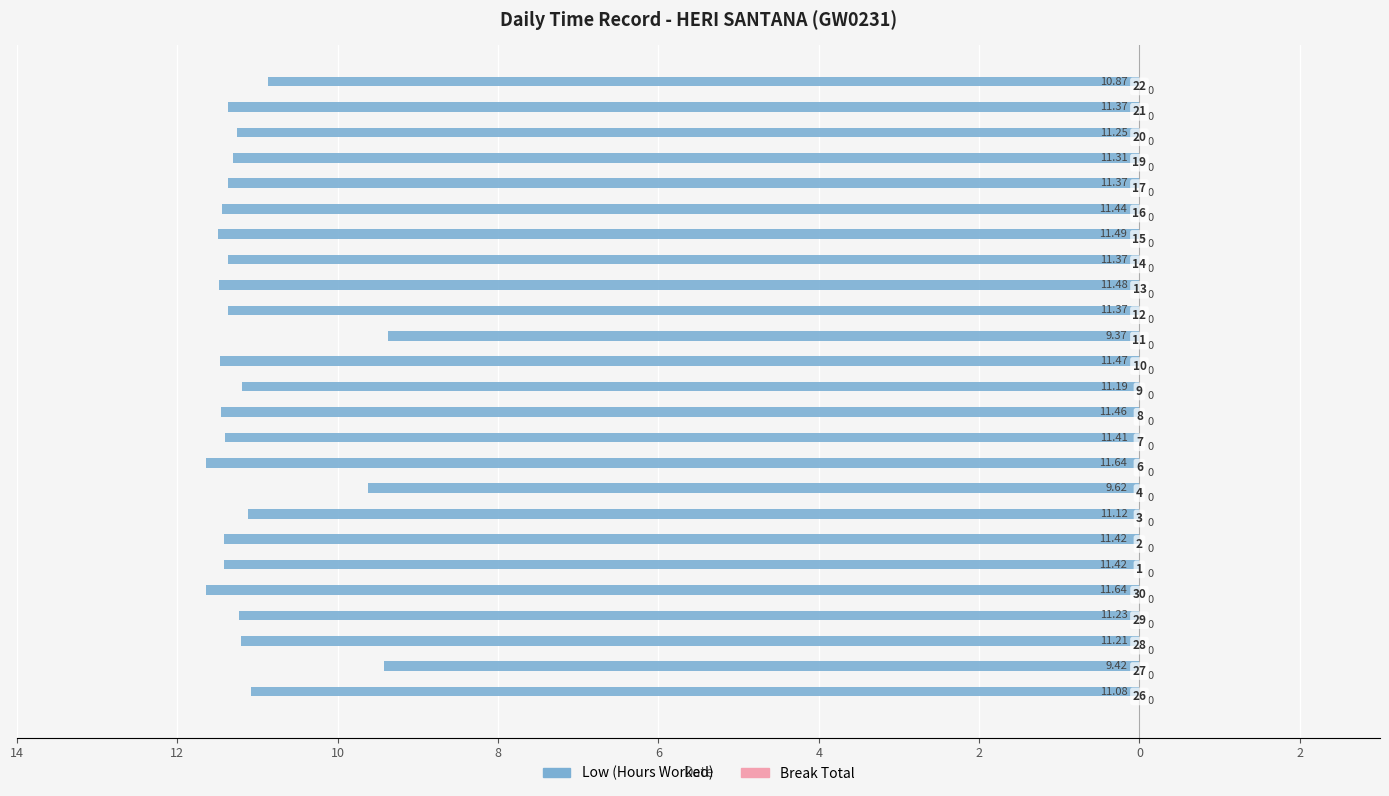

Does the chart contain any negative values?

Yes